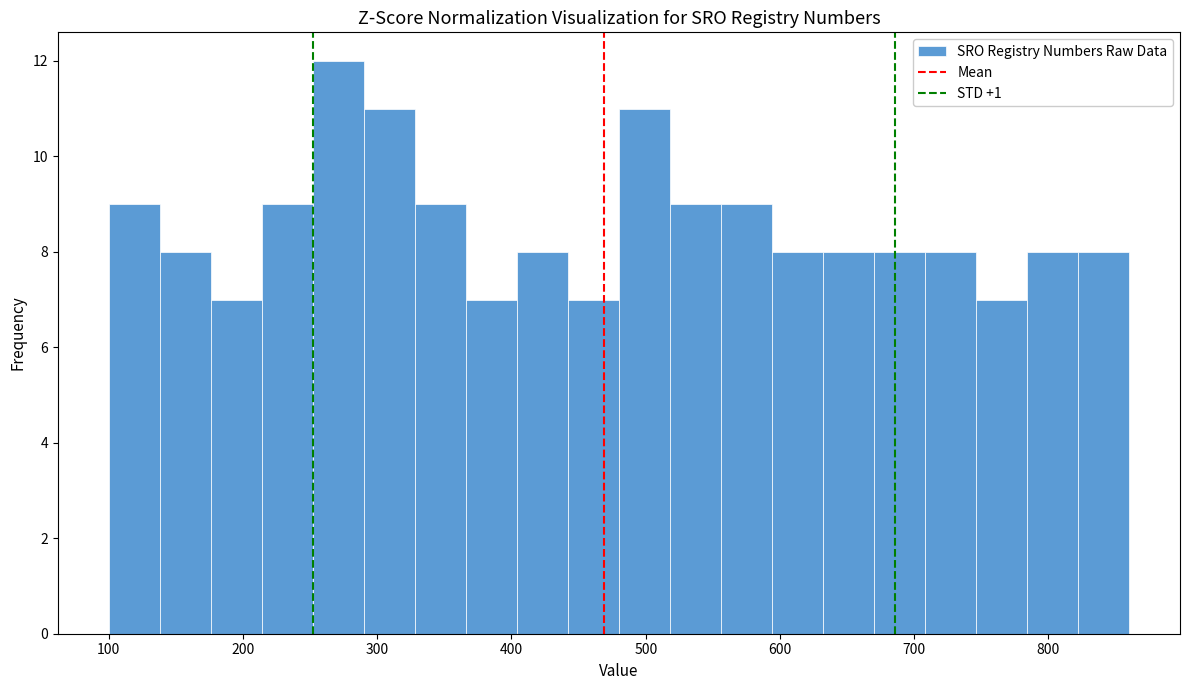

Read against the x-axis, roughly where is the centre of the tallest bar?

270